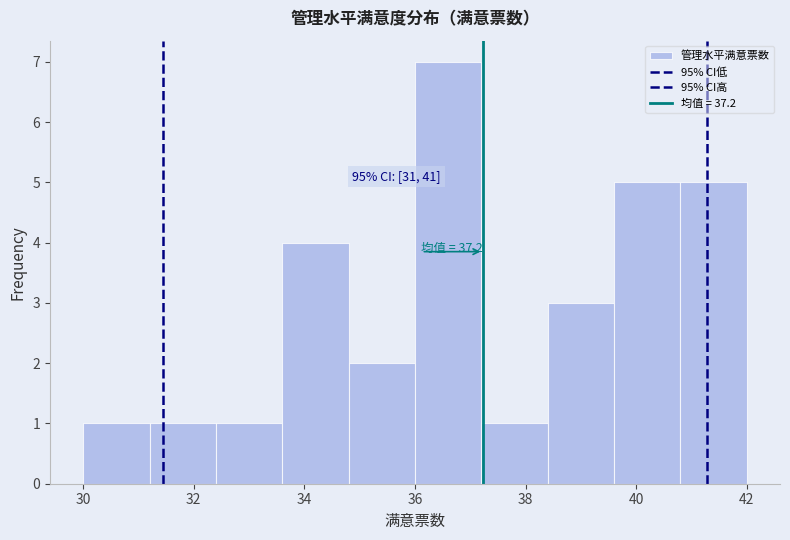

Which range on the x-axis has the tallest bar?

36.0 to 37.2